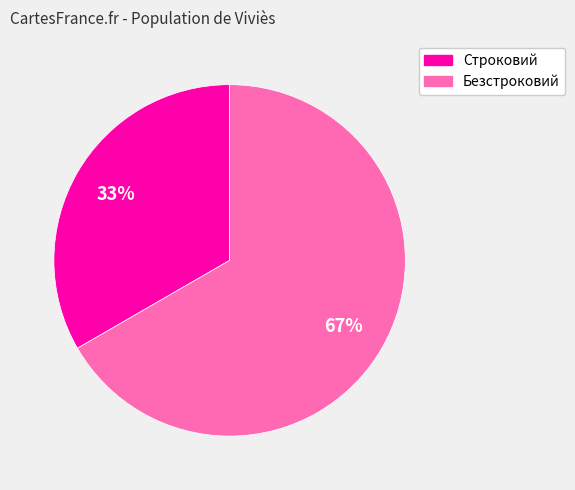

Approximately how many times larger is the value at Строковий compared to Безстроковий?

0.5